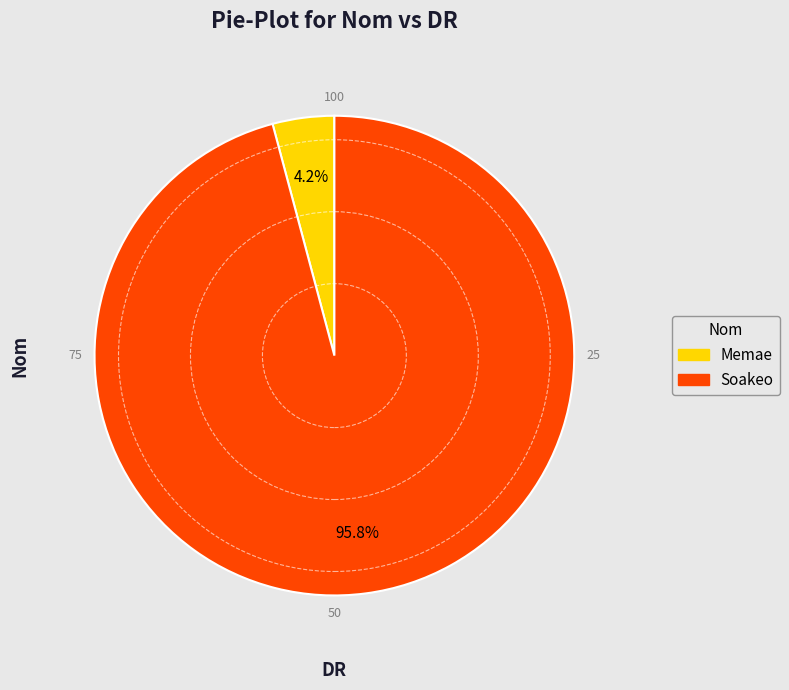

Combined, do Memae and Soakeo account for over 50%?

Yes